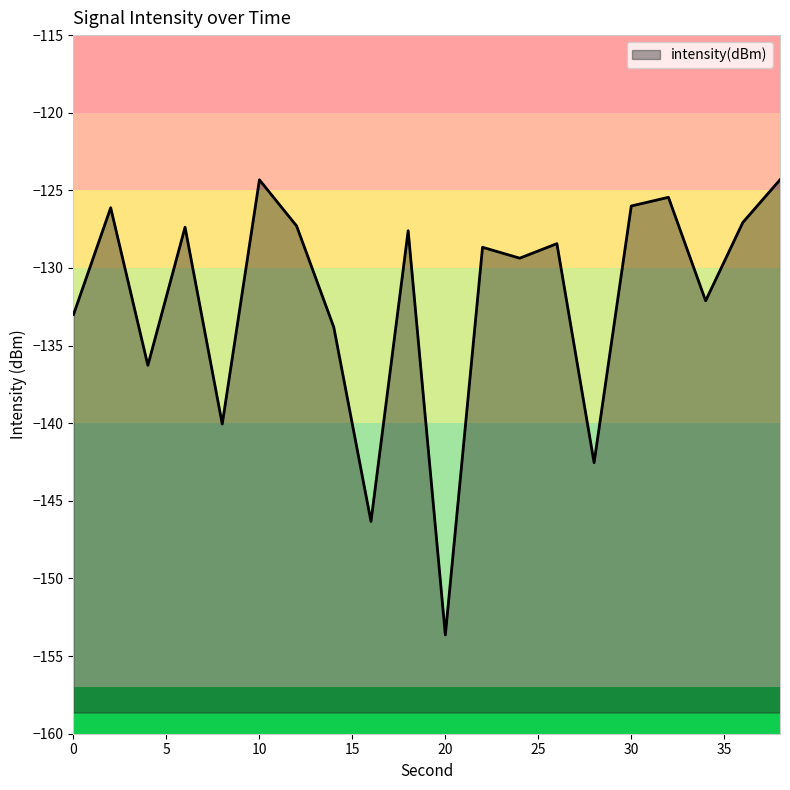

Does the chart display data point markers on the line(s)?

No